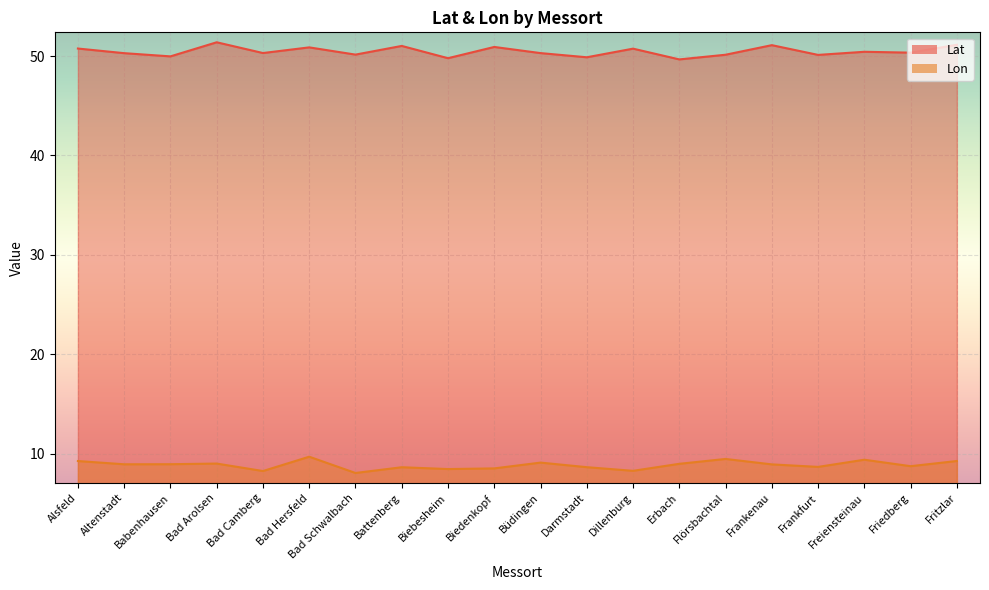

What value does the Lat series have at Friedberg?

50.3